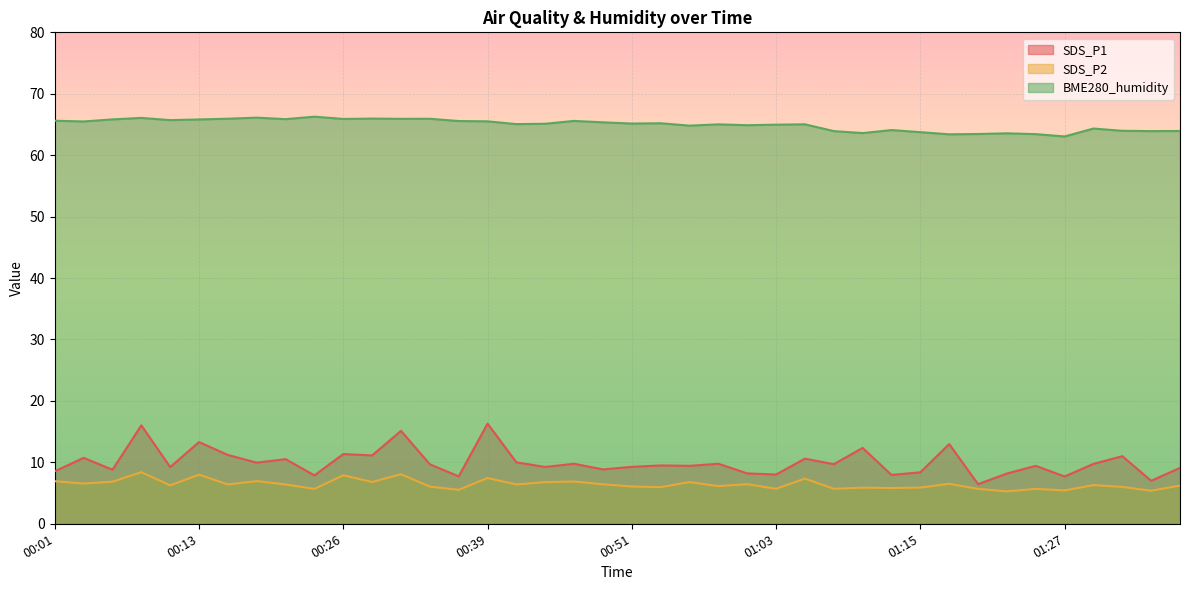

What is the difference between the SDS_P1 values at 00:11 and 00:48?

0.4